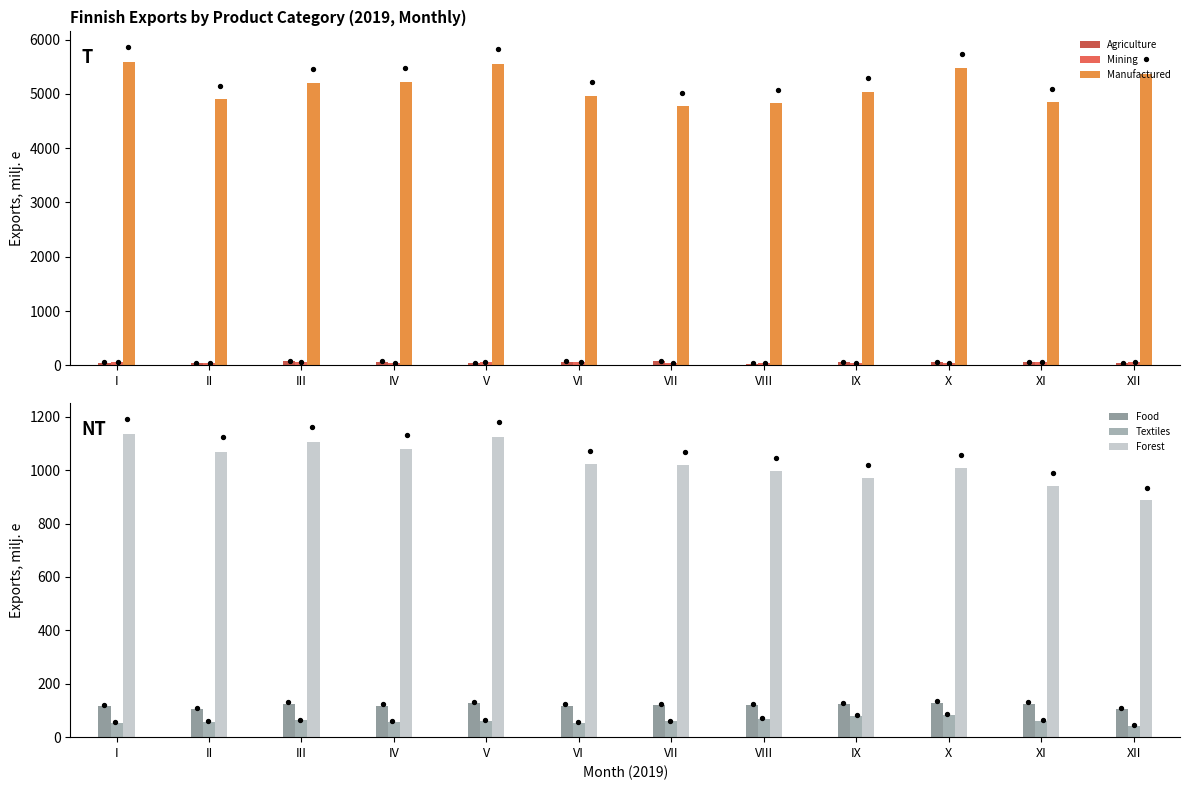

At which category is the sum across all series the highest?

I